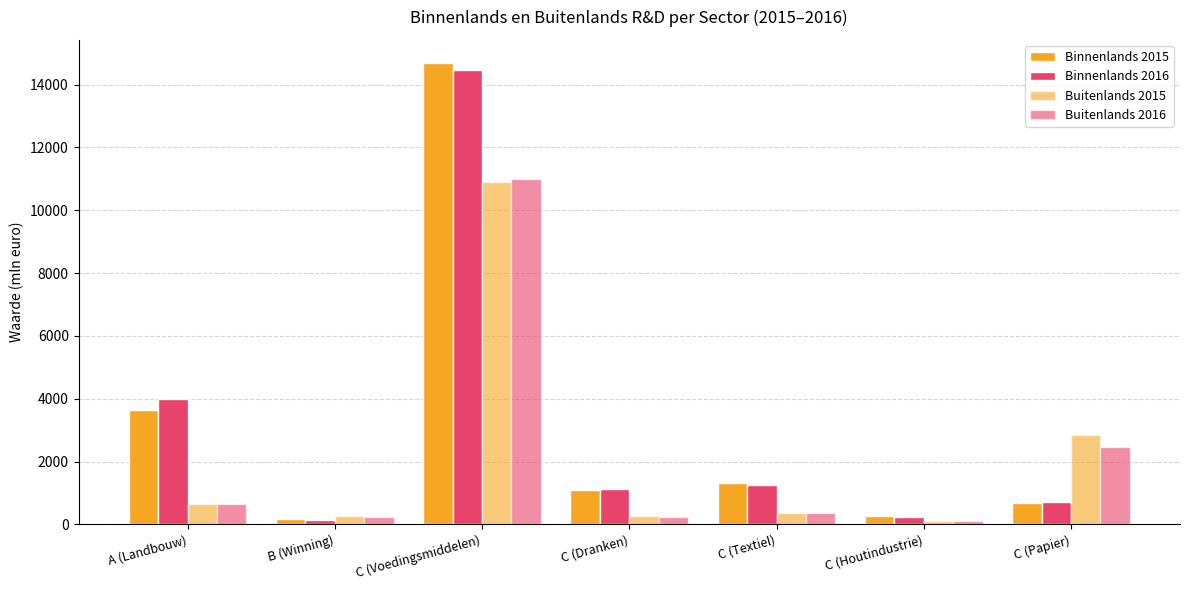

What is the average value of the Buitenlands 2016 series?

2148